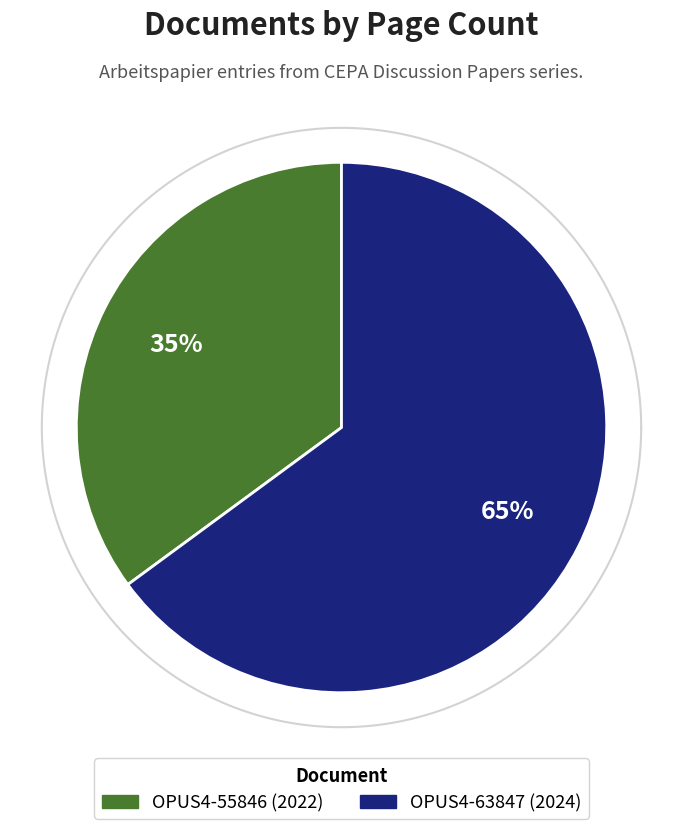

How many segments does this pie chart have?

2